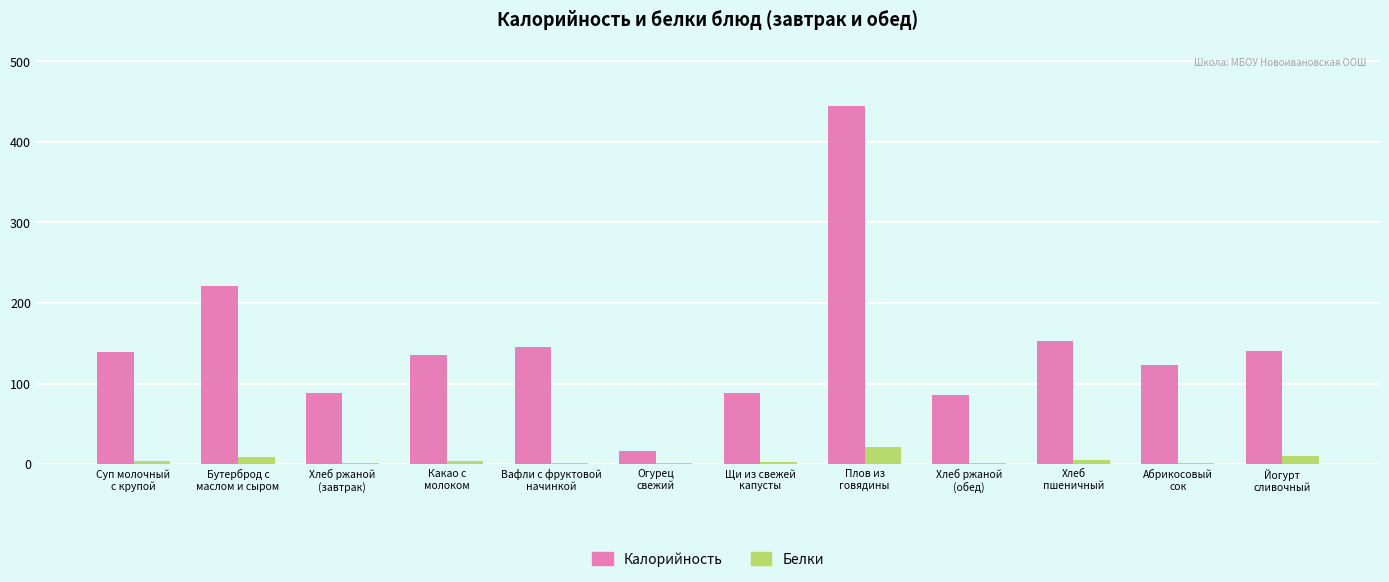

What is the greatest value displayed?

444.1